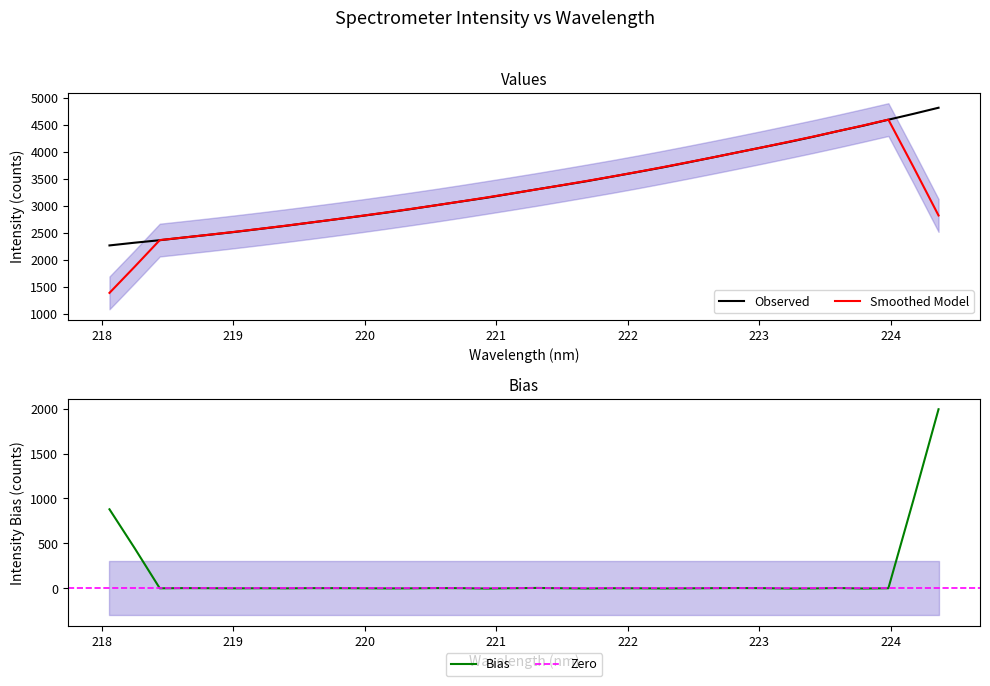

At which category does the chart reach its peak across all series?

224.3616